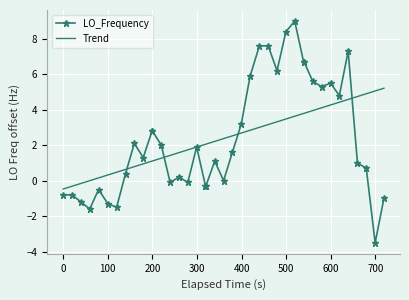

Which series has the widest spread of values?

LO_Frequency